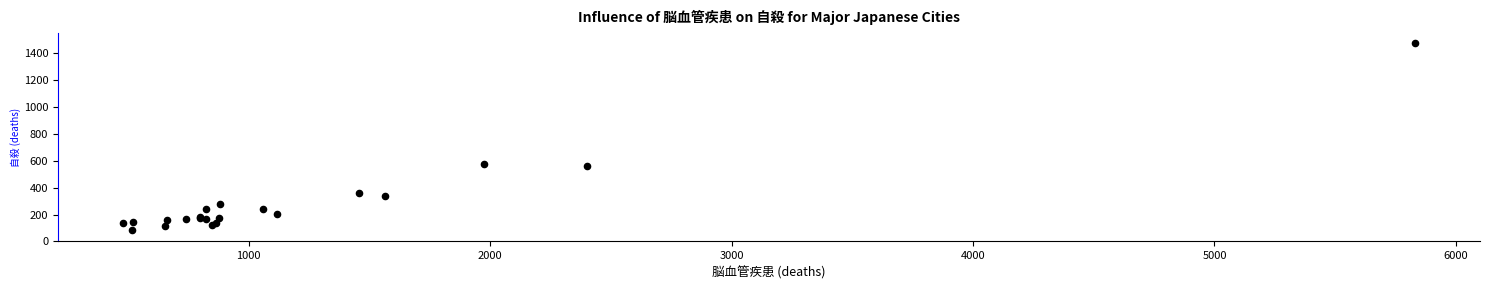

What Y value in the scatter plot is closest to 782?

579